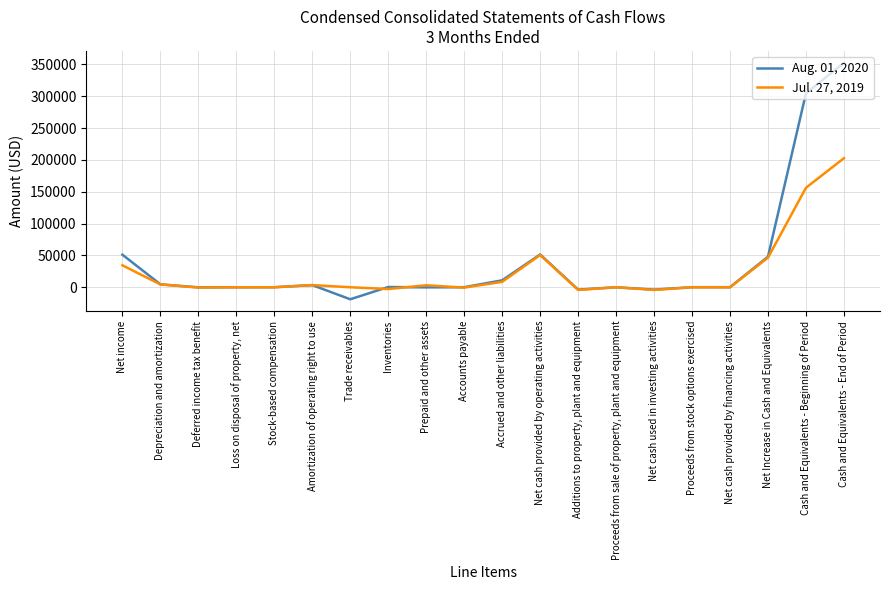

What is the difference between the highest and lowest values at Cash and Equivalents - Beginning of Period?

148318